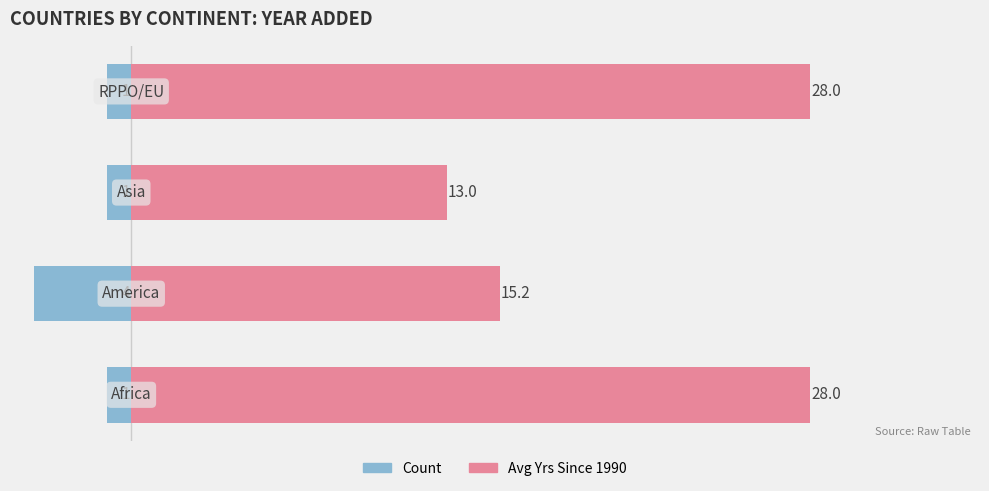

List the series in order of their peak value, highest first.

Avg Yrs Since 1990, Count